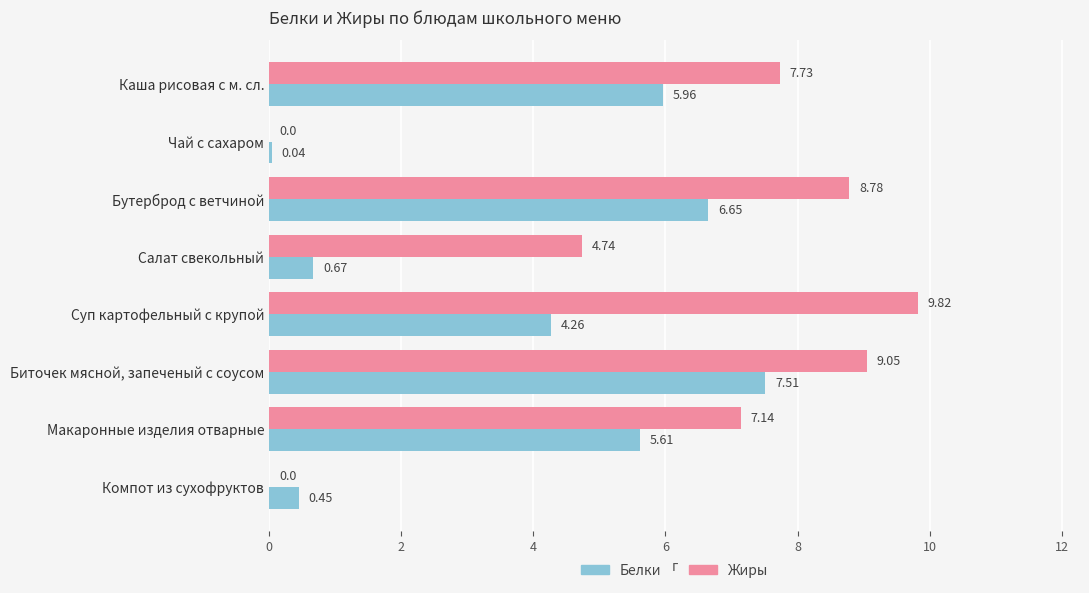

Which category has the highest value across all series?

Суп картофельный с крупой